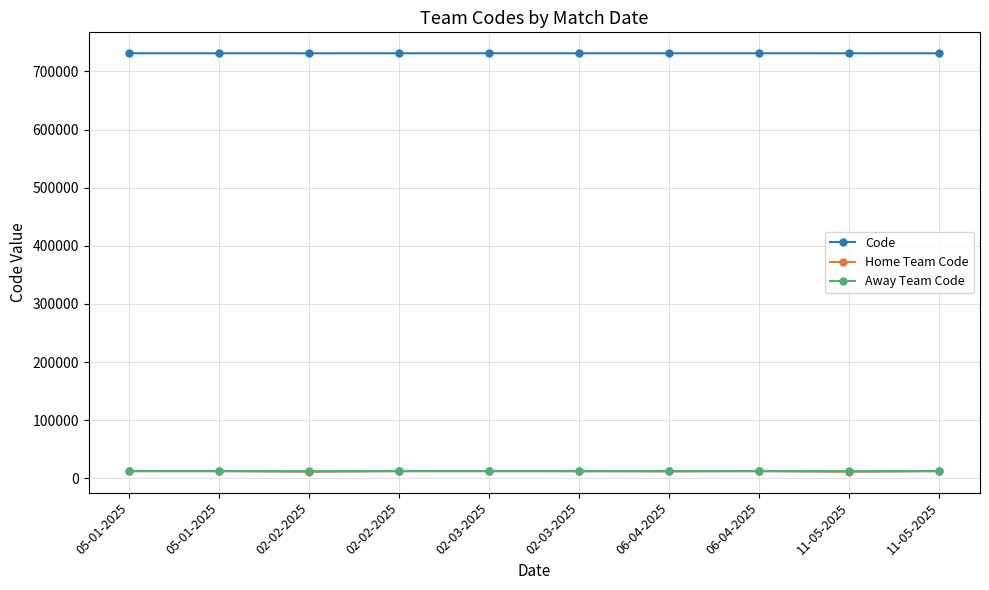

What is the difference between the maximum and minimum values in the Code series?

32